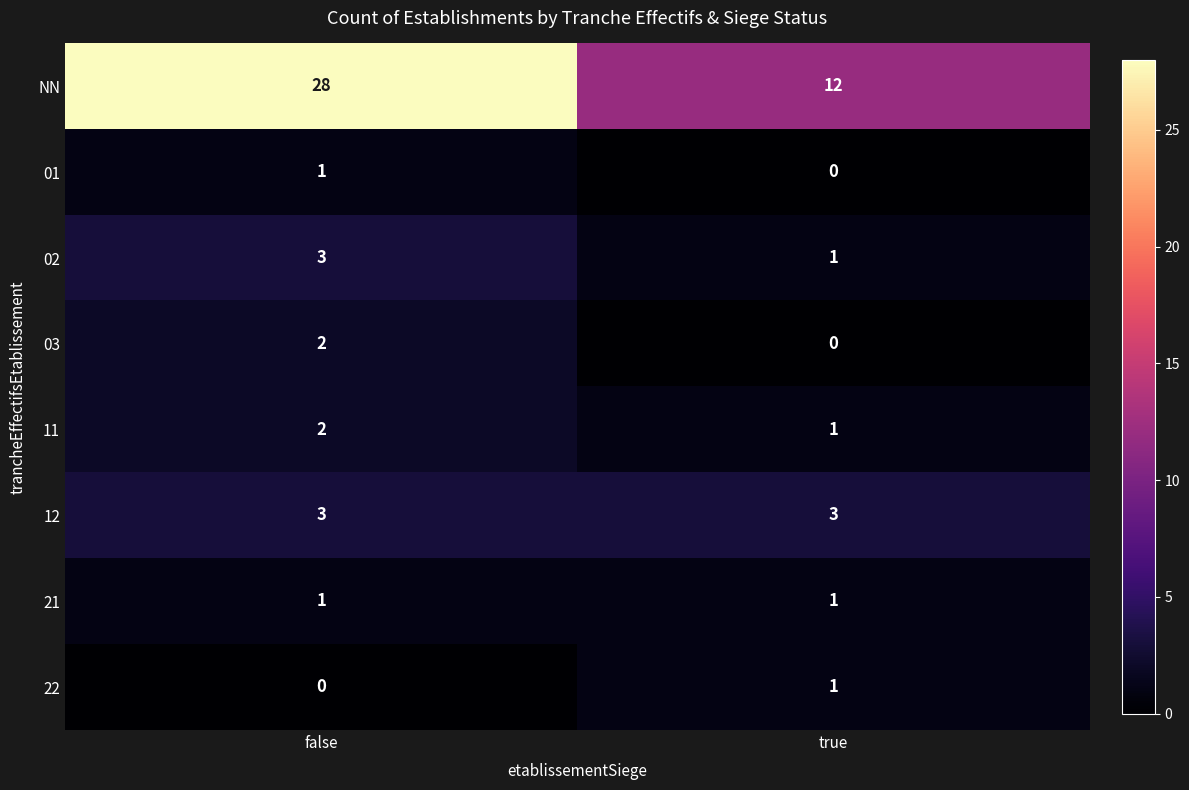

Which series has the largest total across all categories?

NN